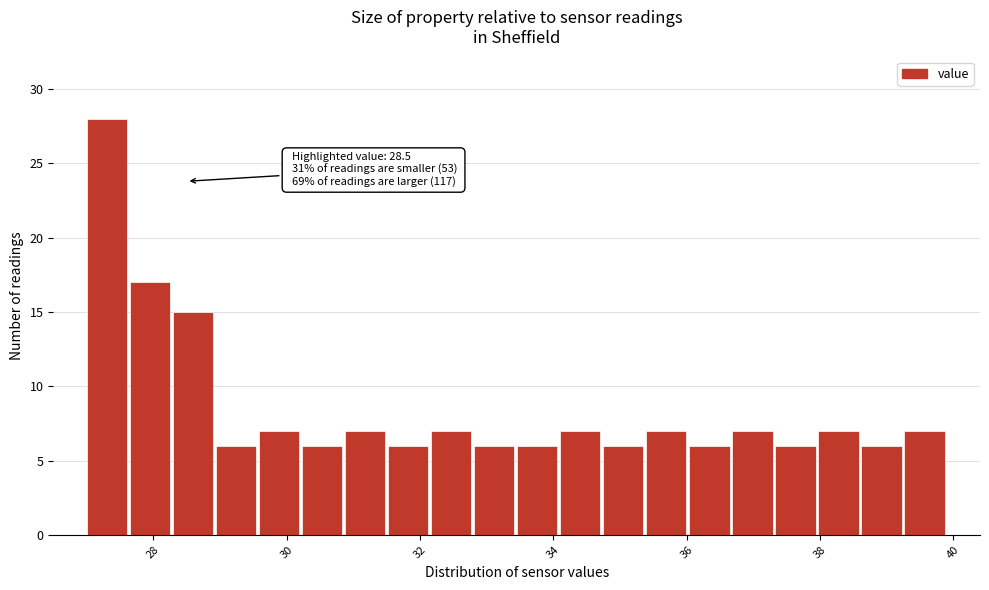

Around what value on the x-axis is the tallest bar? Give the approximate position of its centre, as read against the axis.

27.4